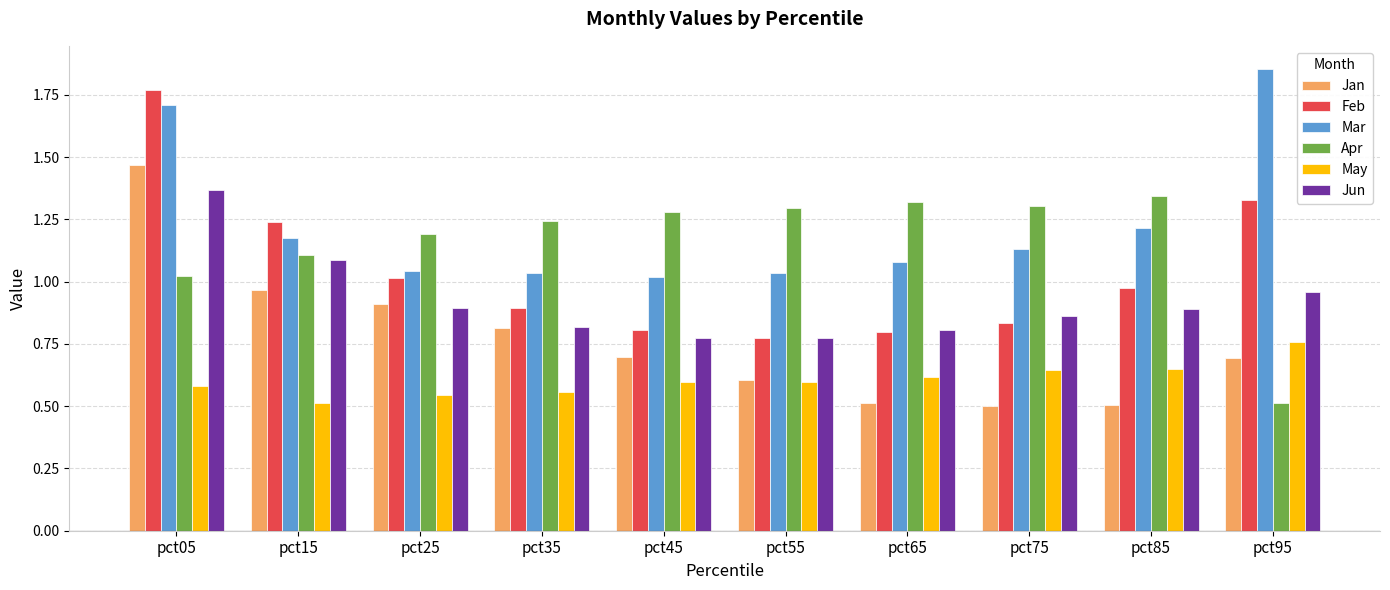

What is the sum of all Jan values?

7.7